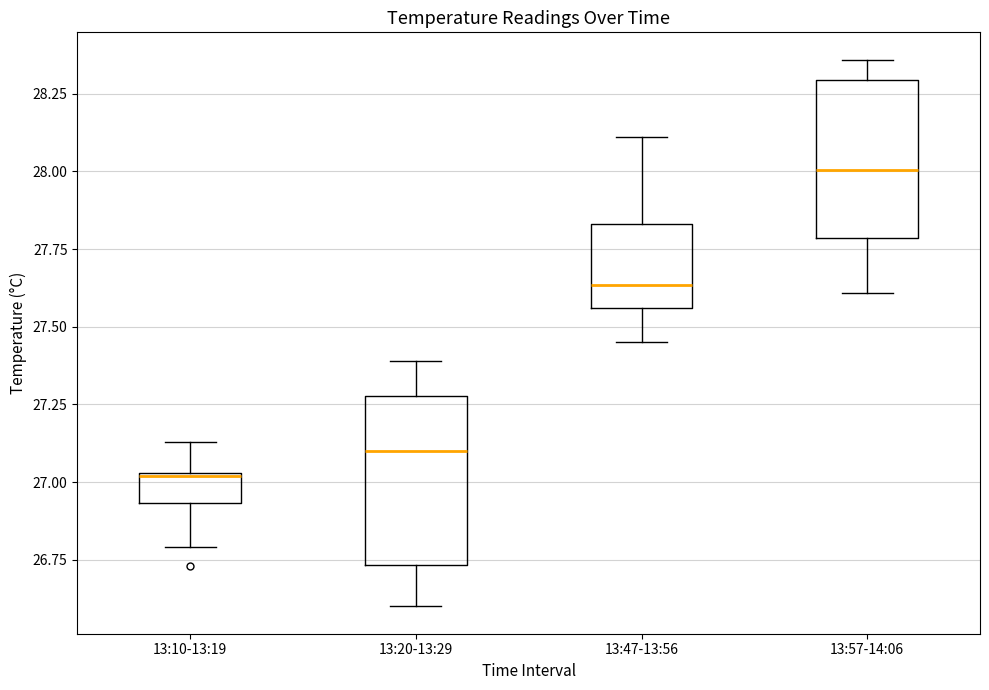

Reading left to right, read every box against the y-axis: the position of its median line, the range the box covers, and the ends of its whiskers. The values are not printed on the chart, so give them approximately, as read against the axis.

13:10-13:19: median 27.00, box 26.95 to 27.05, whiskers 26.80 to 27.15
13:20-13:29: median 27.10, box 26.75 to 27.30, whiskers 26.60 to 27.40
13:47-13:56: median 27.65, box 27.55 to 27.85, whiskers 27.45 to 28.10
13:57-14:06: median 28.00, box 27.80 to 28.30, whiskers 27.60 to 28.35